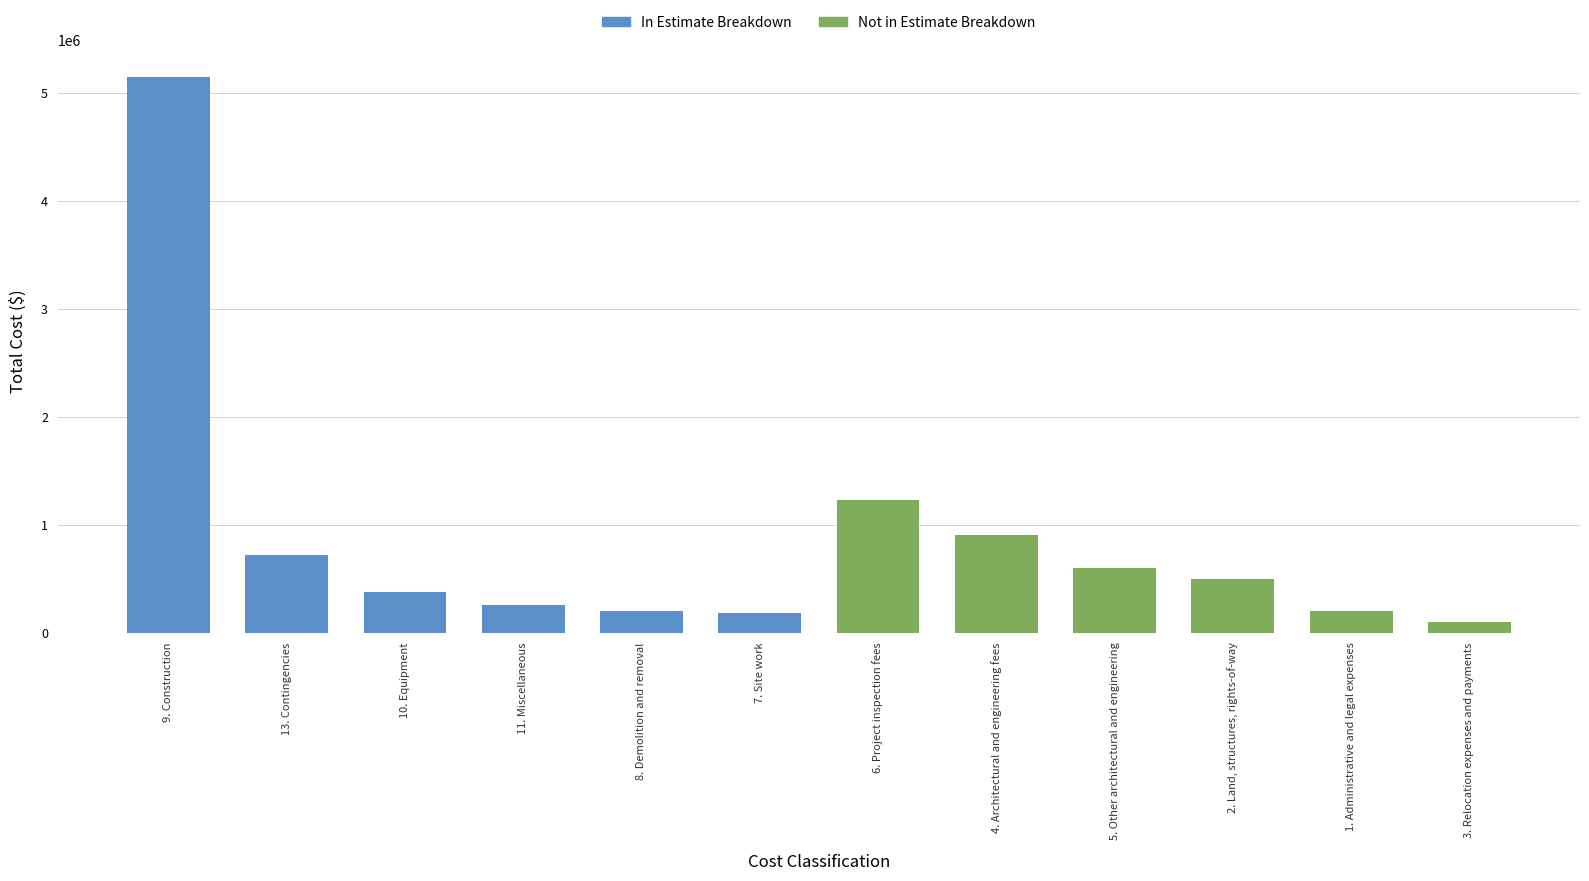

What is the label of the 9th bar from the left?

5. Other architectural and engineering